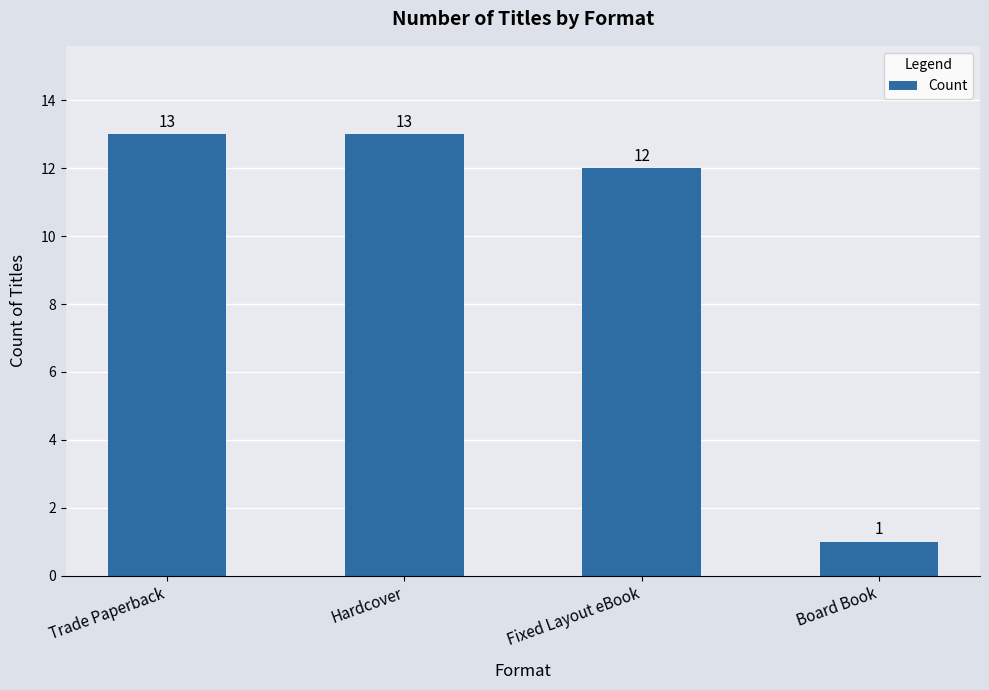

Reading left to right, list all the values displayed in this chart.

Trade Paperback=13	Hardcover=13	Fixed Layout eBook=12	Board Book=1